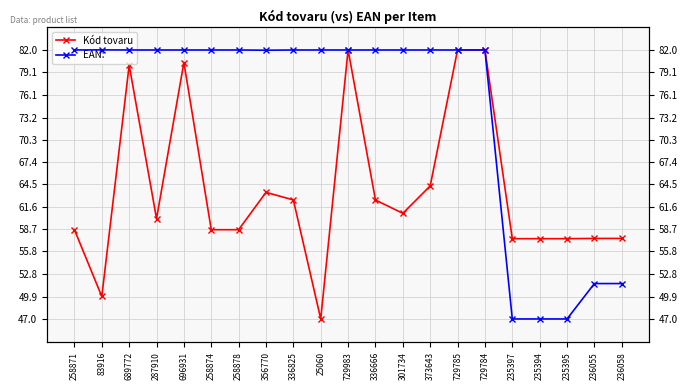

Which has a higher value, 258871 or 236055?

258871